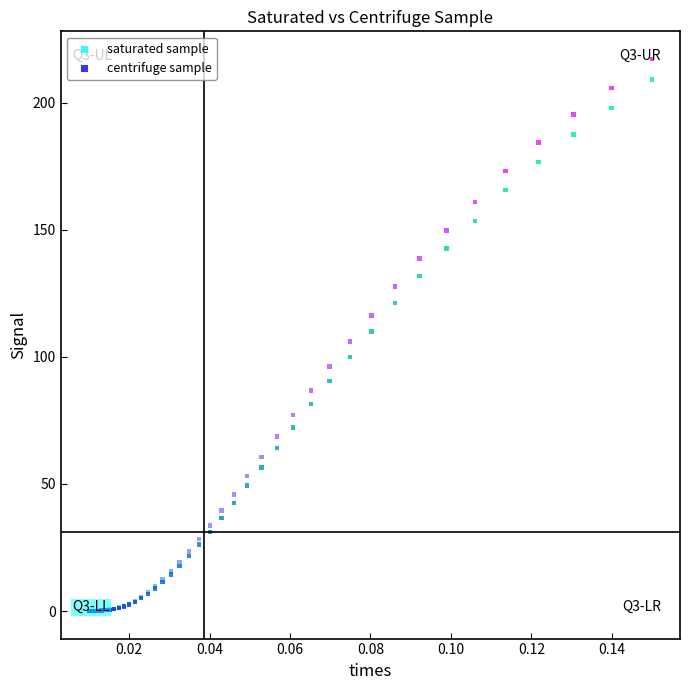

Which series has the largest Y range (max minus min)?

saturated sample